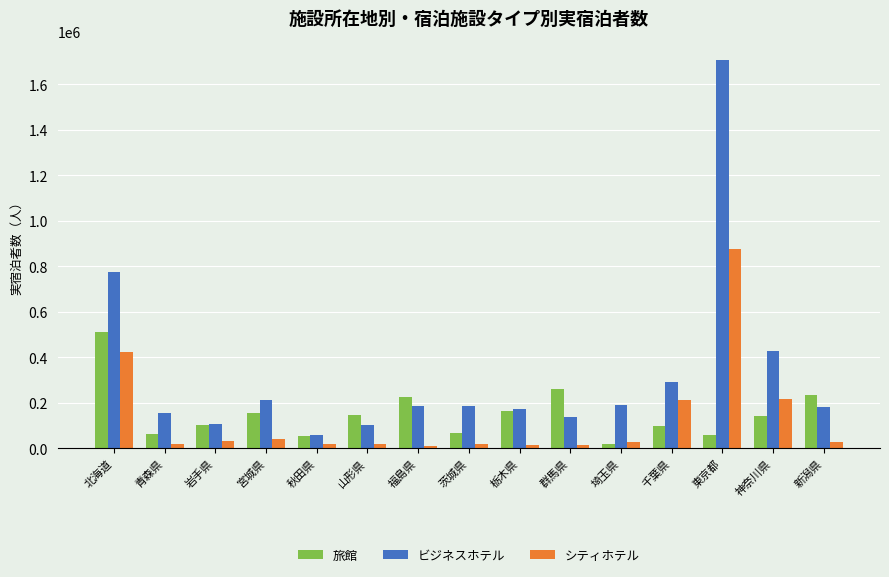

Where is ビジネスホテル nearest to the value 882940?

北海道